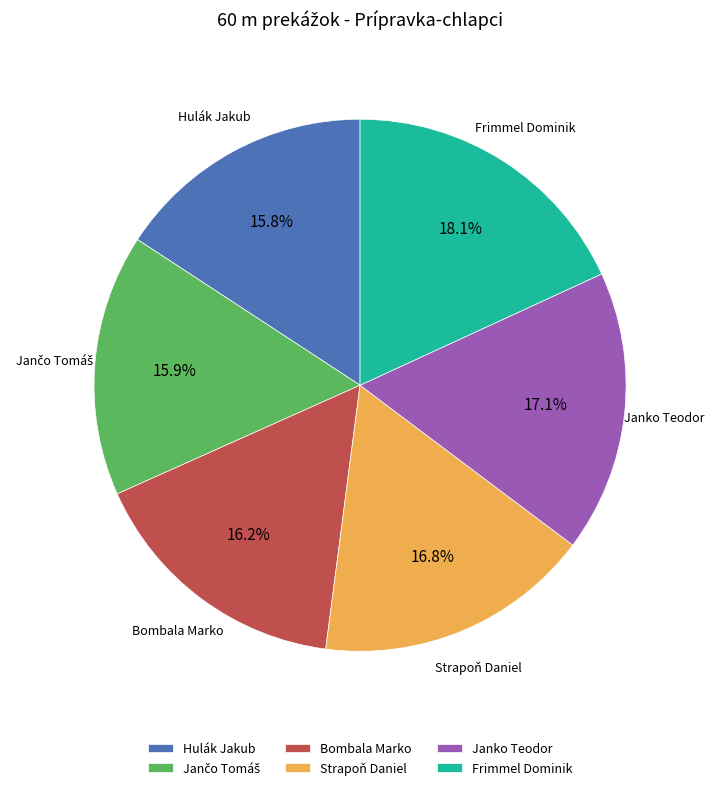

How many segments does this pie chart have?

6